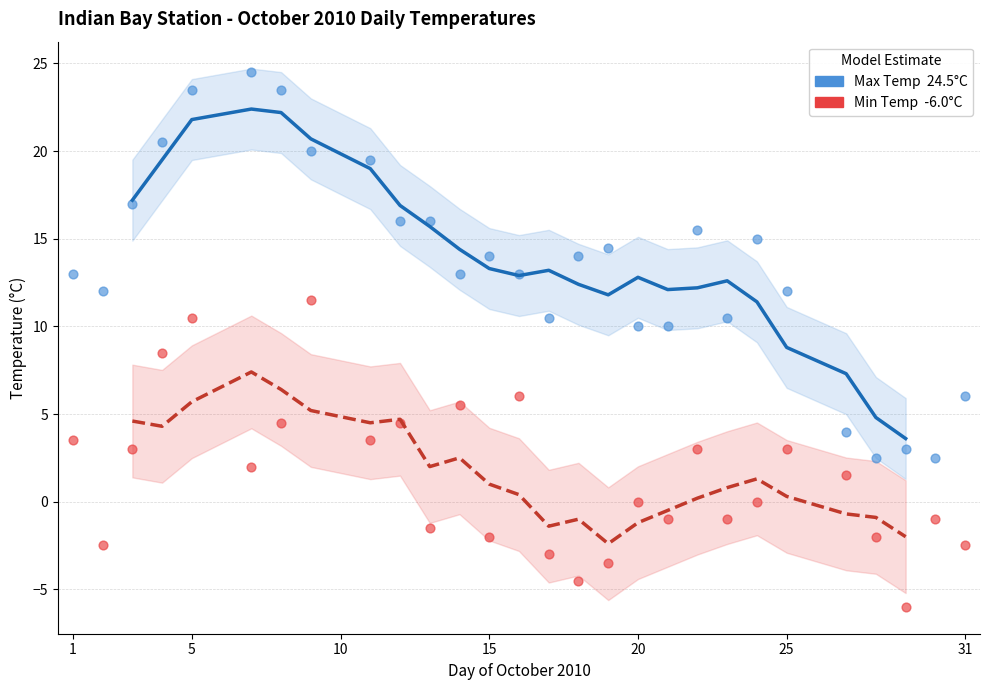

Across all data points, what is the range of X values (max minus min)?

30.0